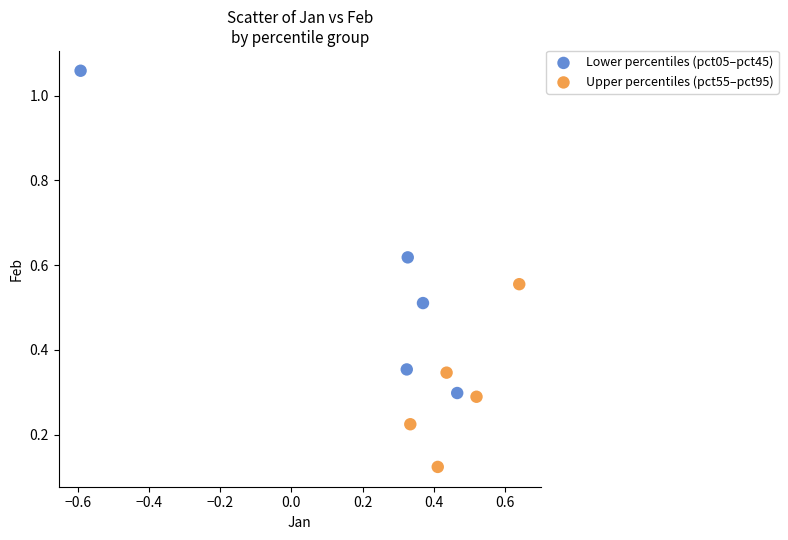

Which series reaches the minimum Y coordinate?

Upper percentiles (pct55–pct95)